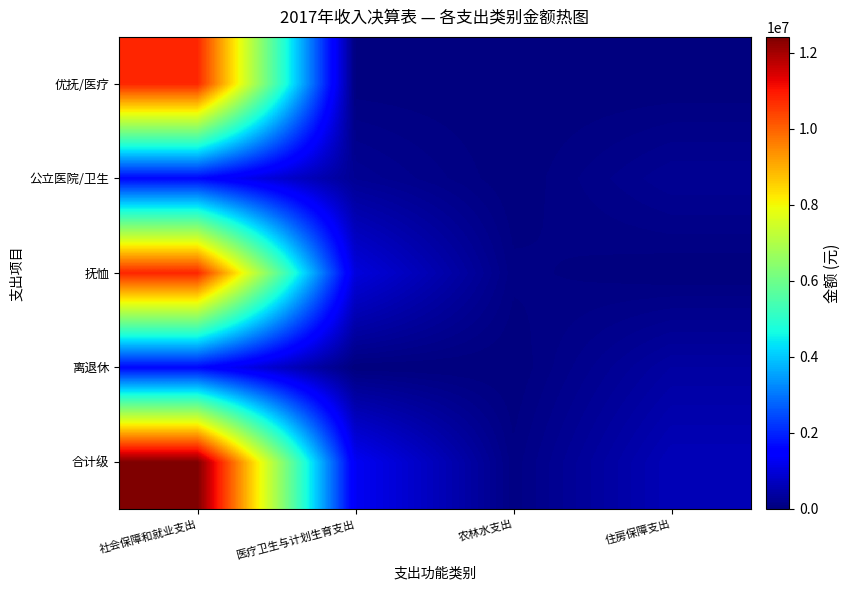

What is the total value across all series at 住房保障支出?

1252780.1